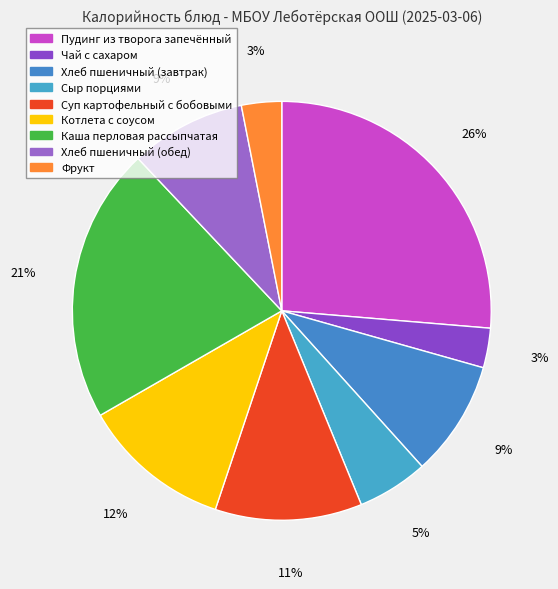

How many segments does this pie chart have?

9